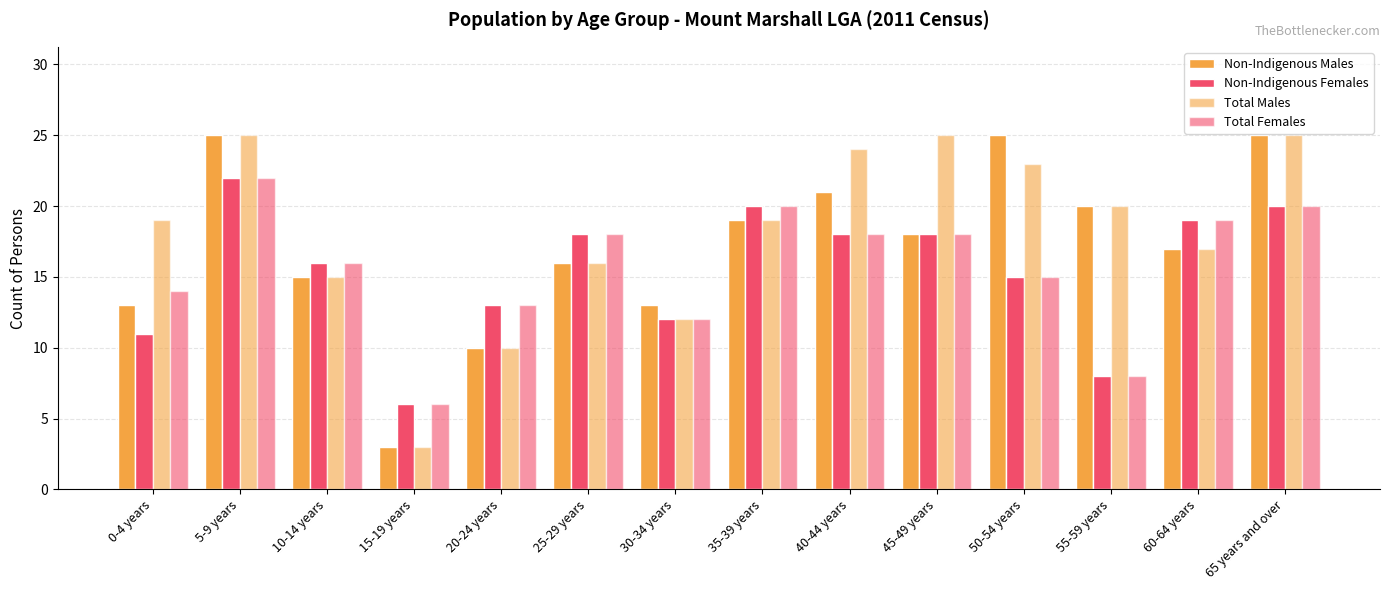

Read the Non-Indigenous Females value at 40-44 years.

18